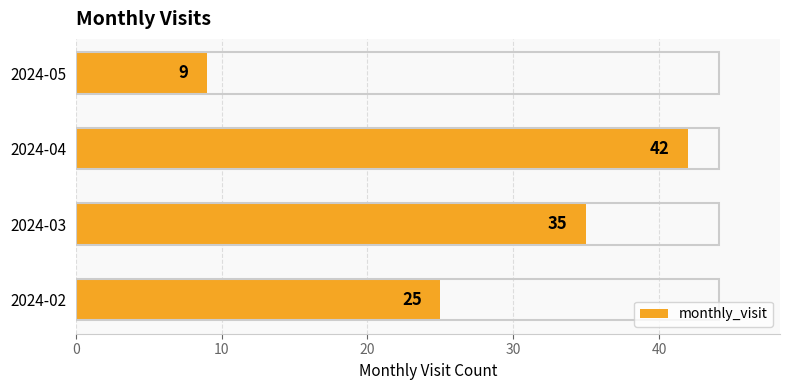

Approximately how many times larger is the value at 2024-02 compared to 2024-04?

0.6